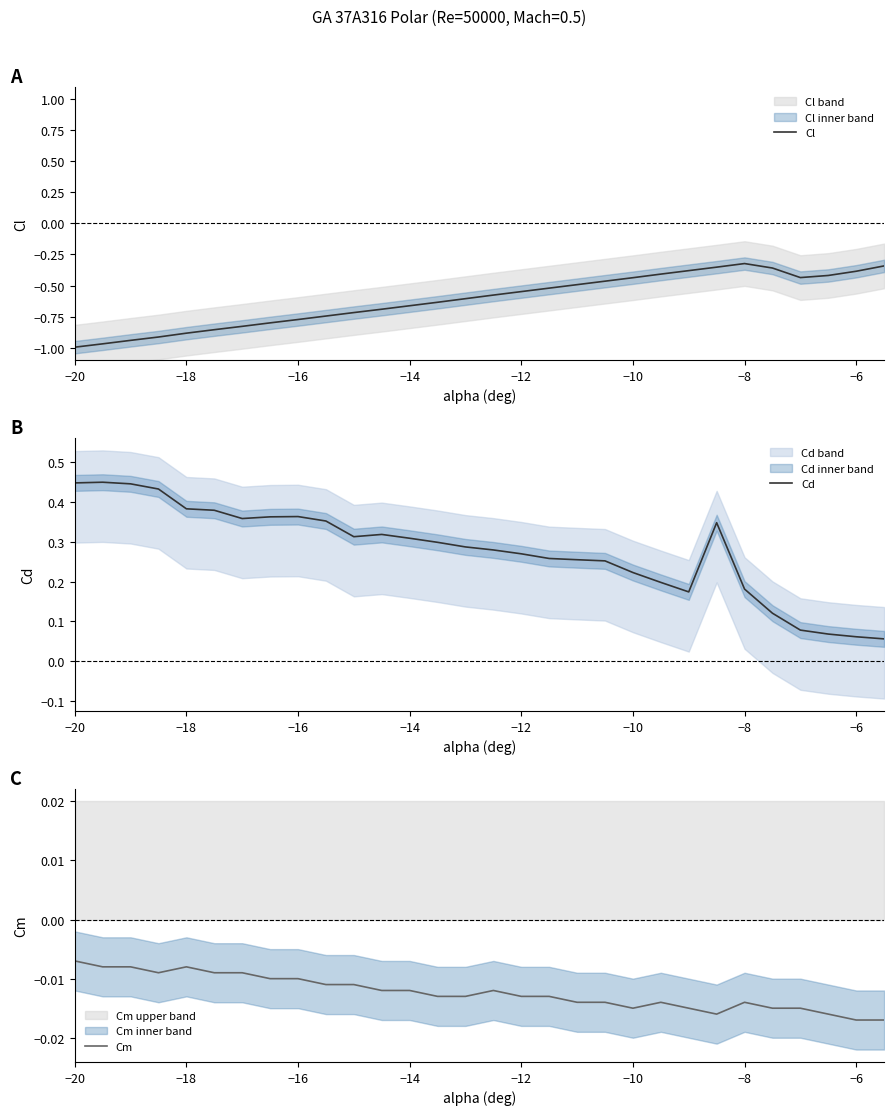

At which label is Cm closest to 0?

−20